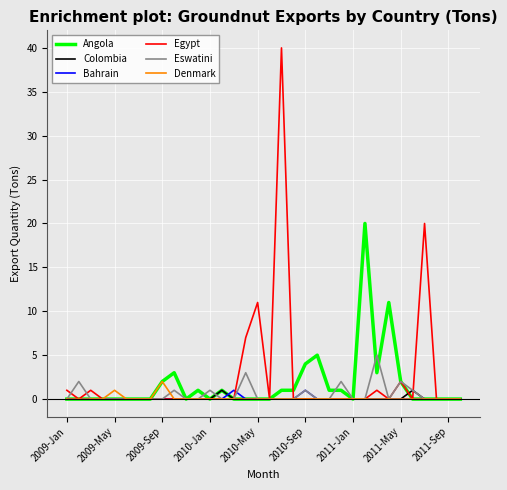

Which series has the widest spread of values?

Egypt